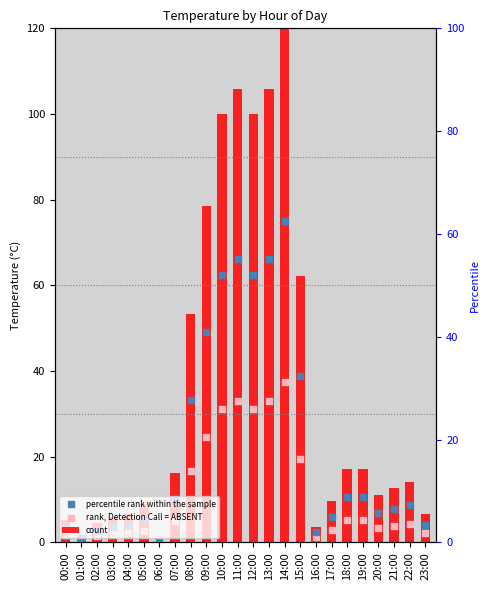

At which category is the sum across all series the highest?

14:00